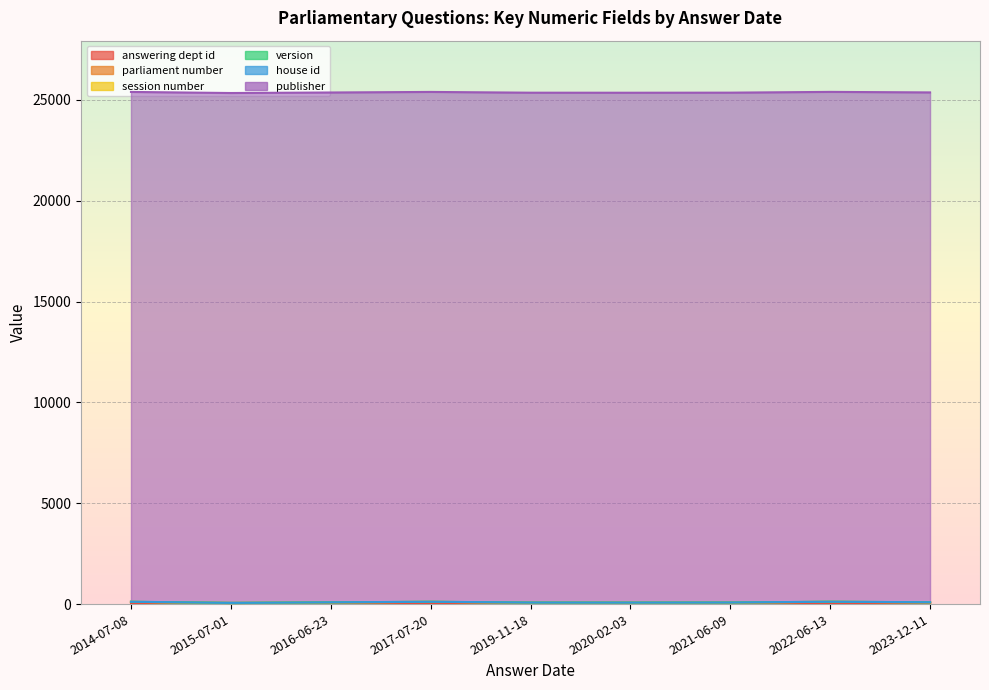

True or false: publisher and parliament number intersect in this chart.

False